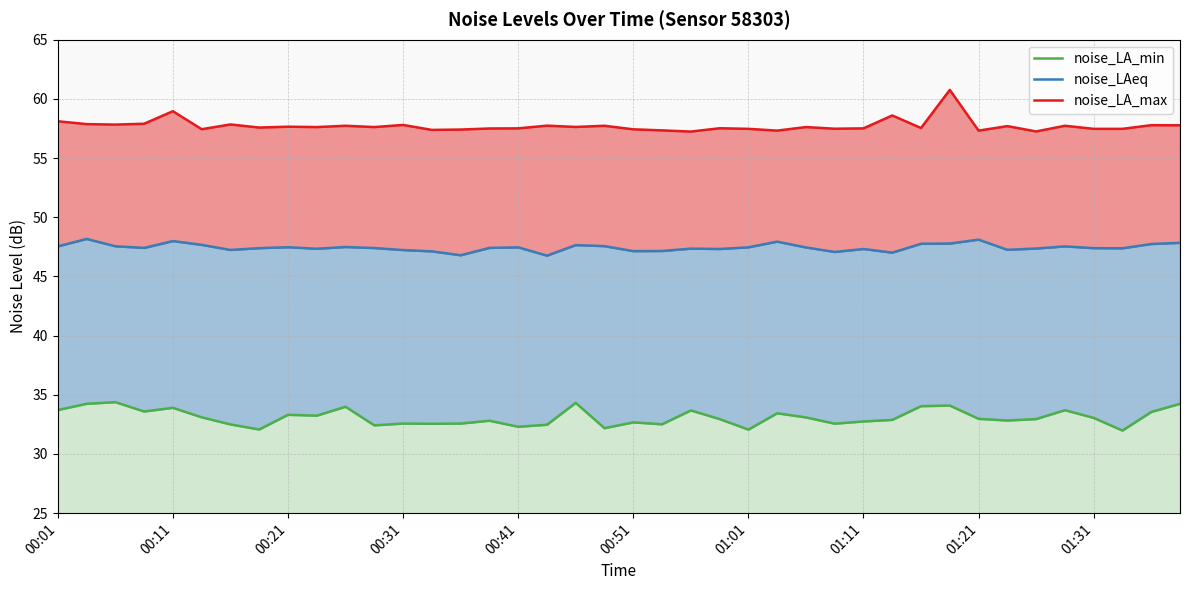

How many distinct data groups are displayed?

3